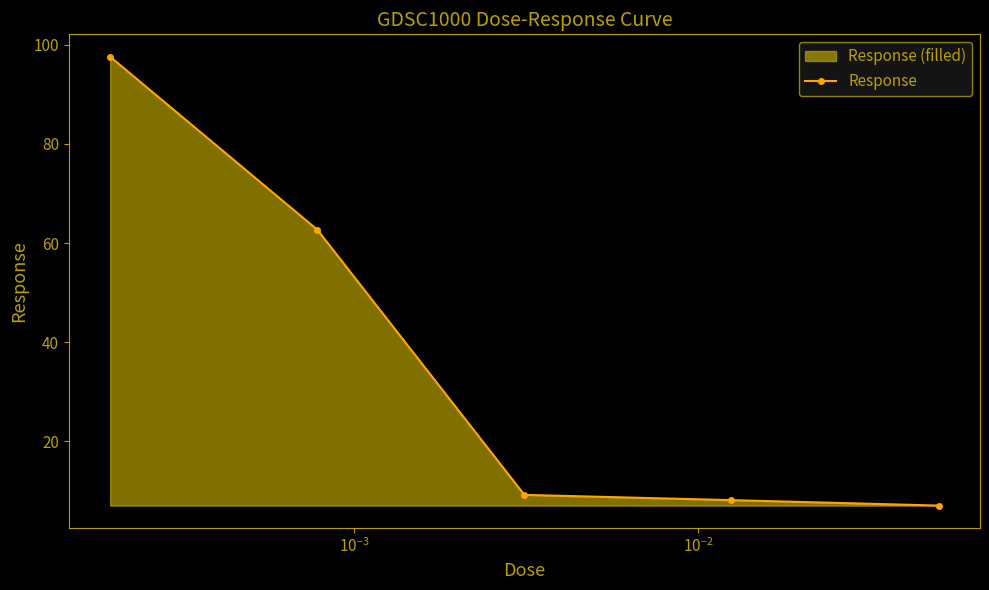

True or false: the data has more than 1 interior local peaks.

False